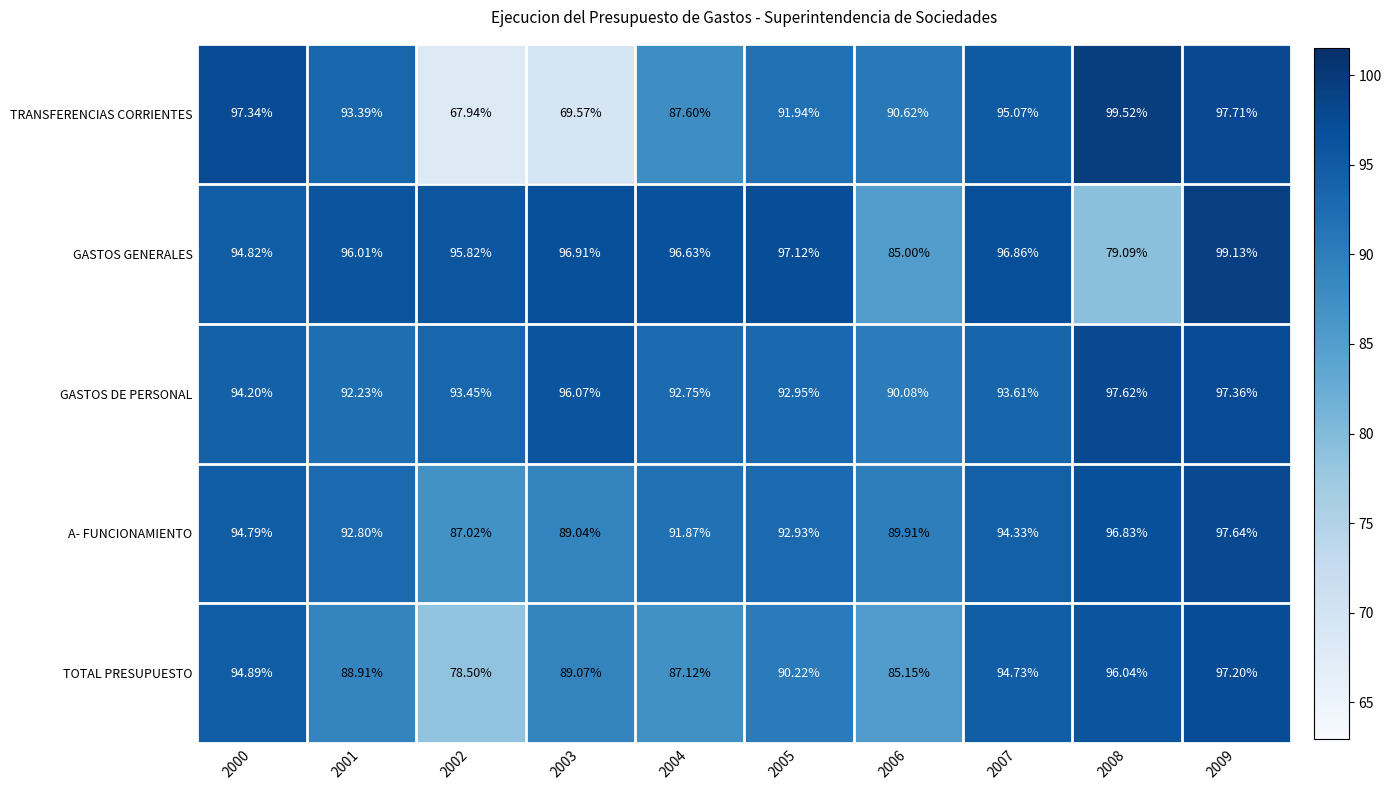

Which series has the widest spread of values?

TRANSFERENCIAS CORRIENTES